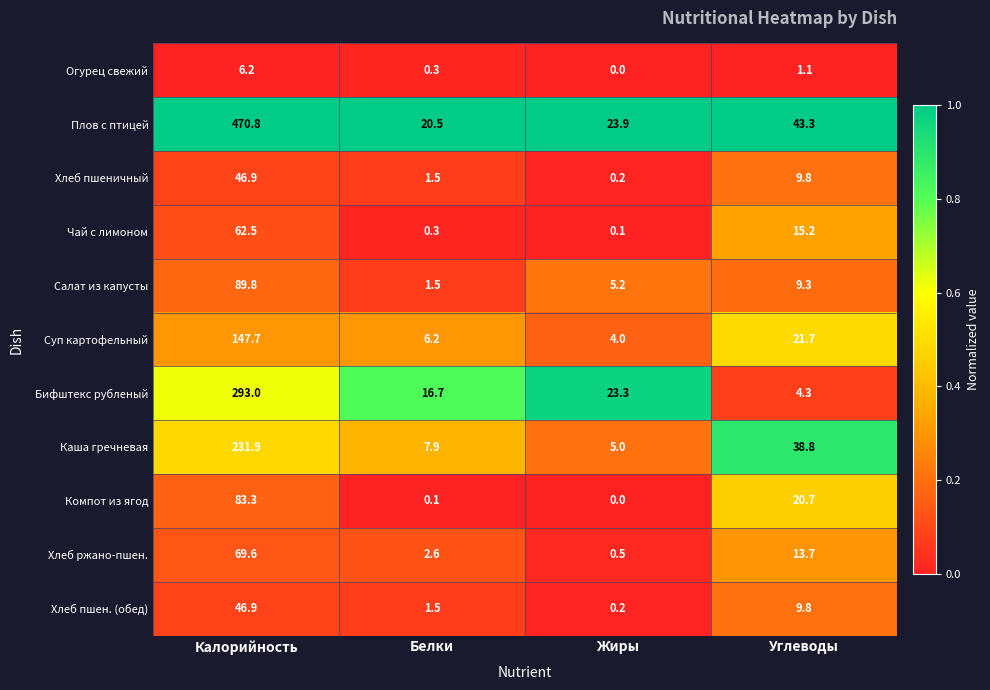

Is it true that Хлеб ржано-пшен. equals 69.6 at Калорийность?

True